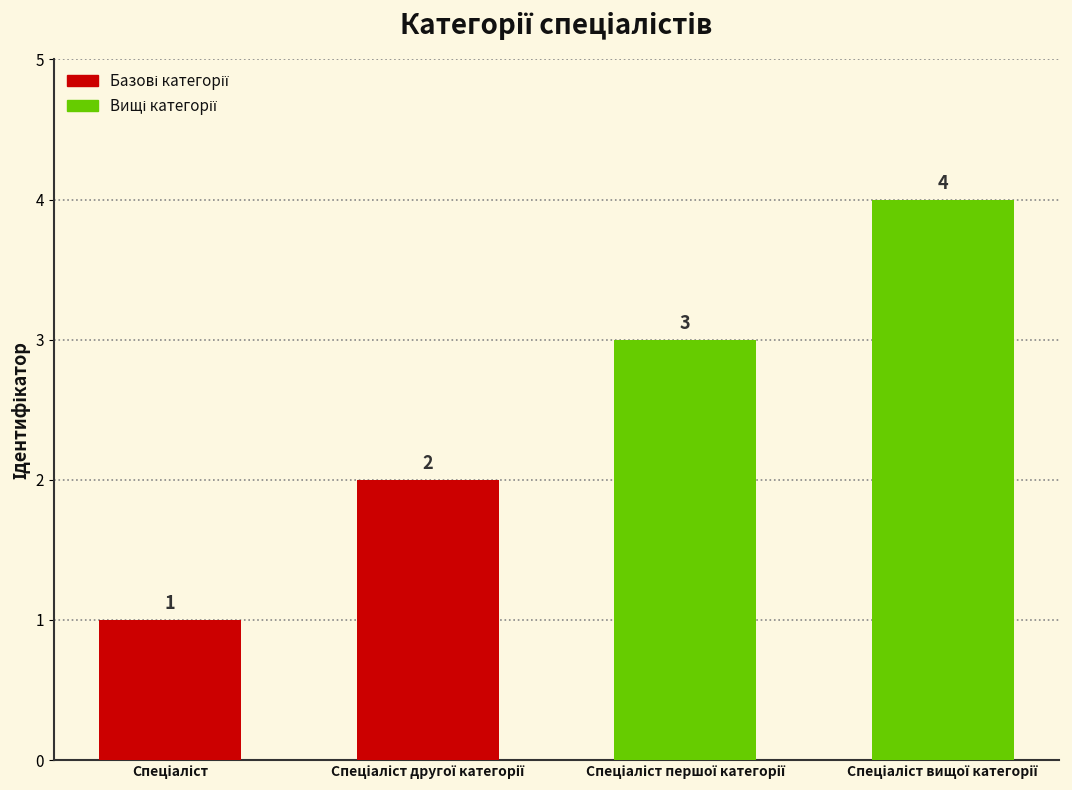

What is the greatest value displayed?

4